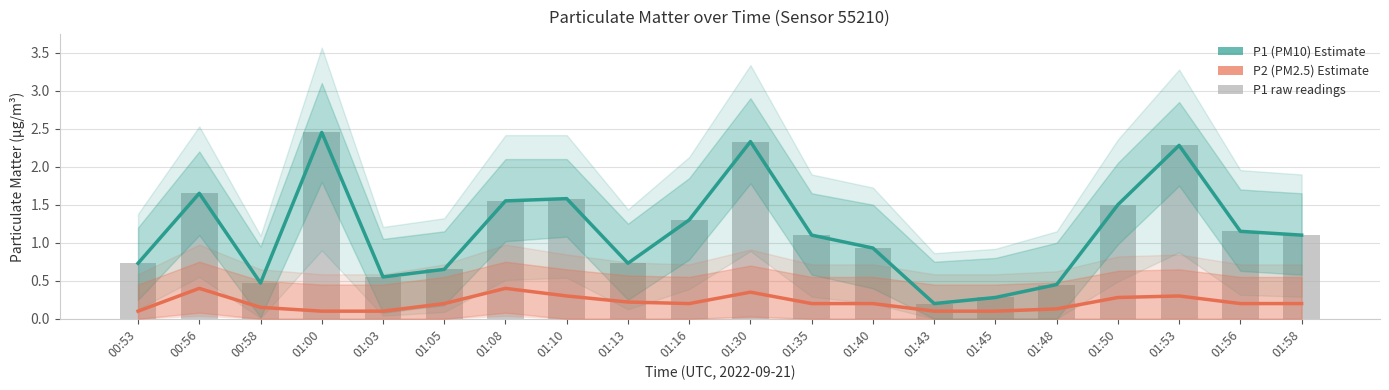

How many categories are shown in the chart?

20